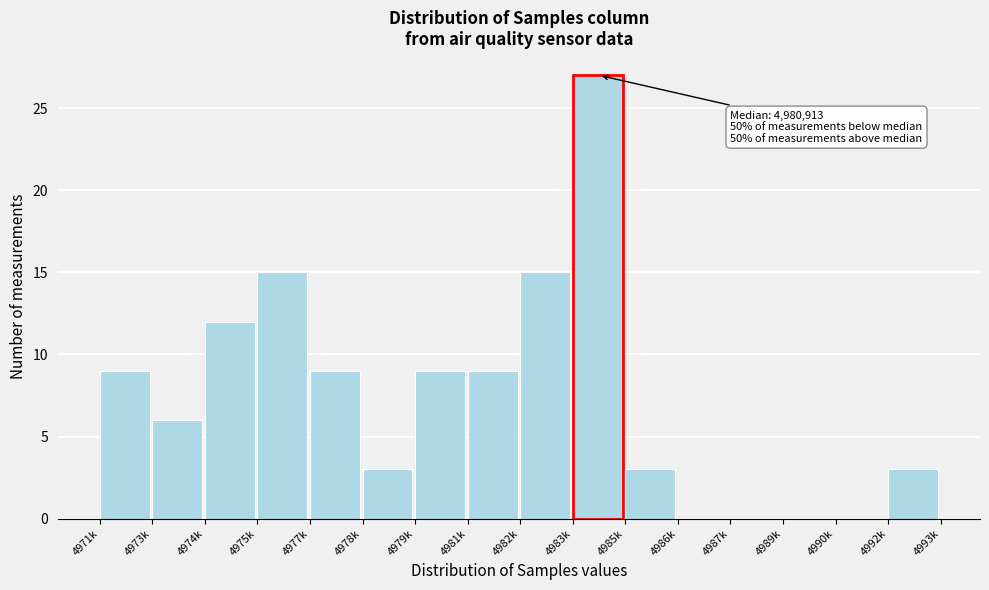

Reading right to left, list all the values displayed in this chart.

4992k=3	4990k=0	4989k=0	4987k=0	4986k=0	4985k=3	4983k=27	4982k=15	4981k=9	4979k=9	4978k=3	4977k=9	4975k=15	4974k=12	4973k=6	4971k=9